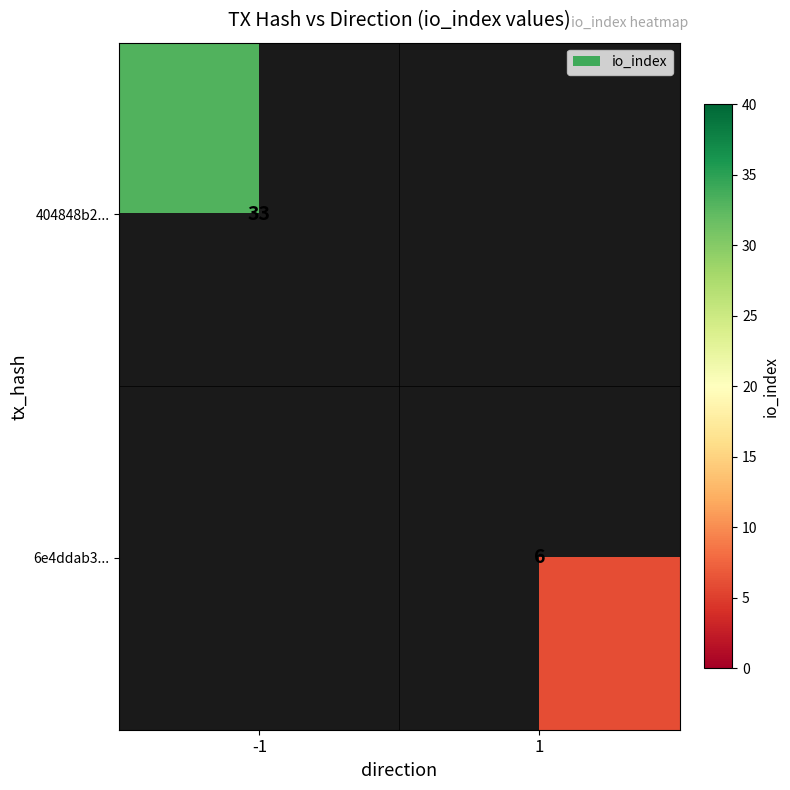

The 404848b2... series shows 46.7 at -1. True or false?

False